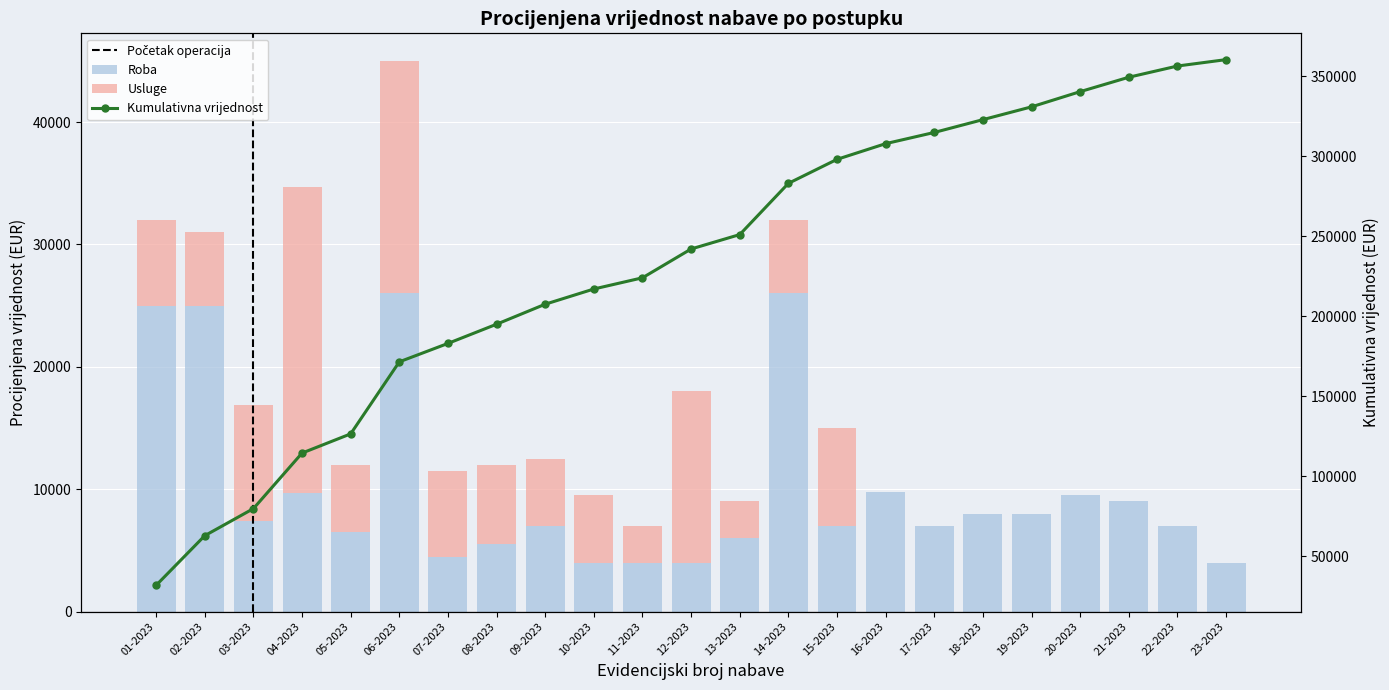

The Usluge series shows 7000 at 07-2023. True or false?

True